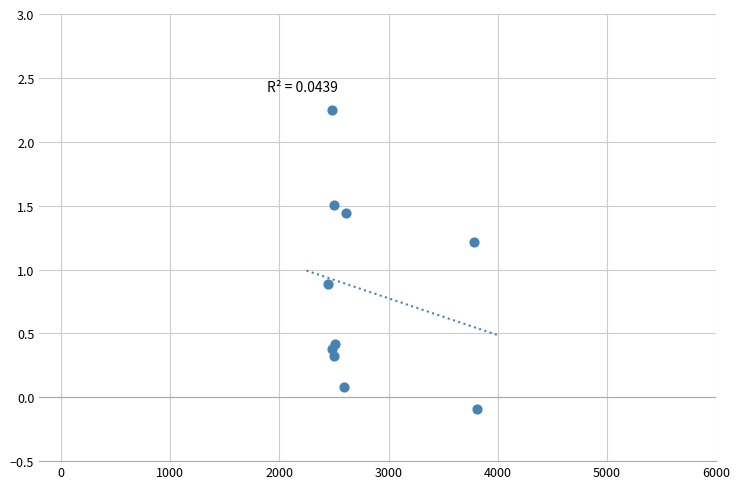

What is the range of Y values (max minus min)?

2.3